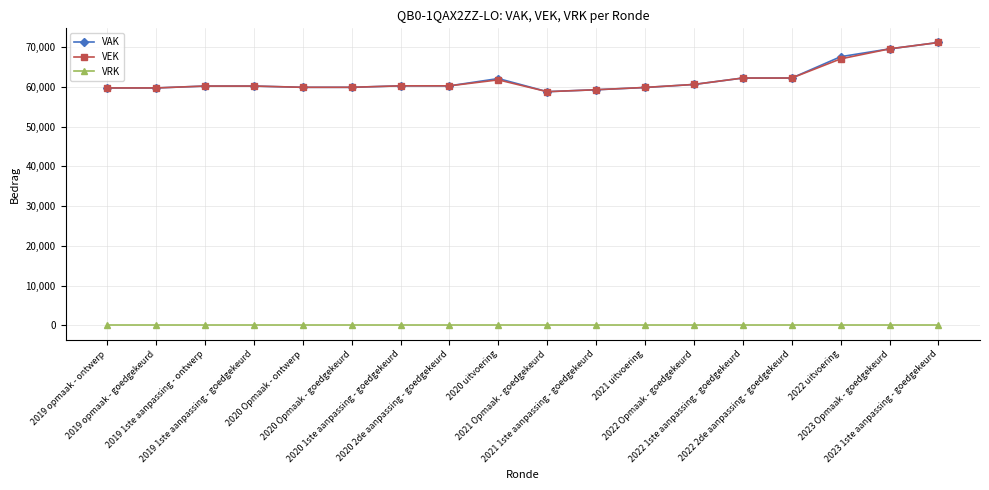

What are all the series names shown in the legend?

VAK, VEK, VRK